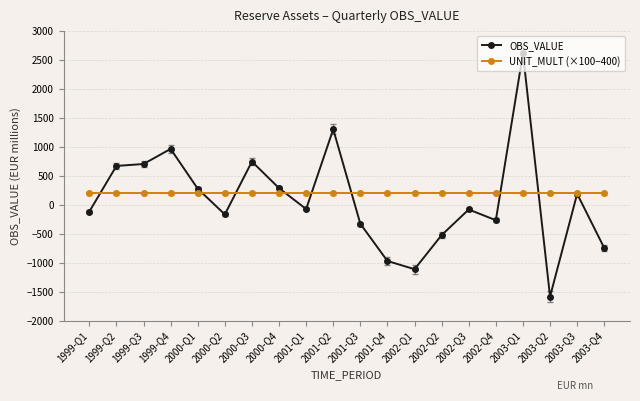

True or false: UNIT_MULT (×100−400) and OBS_VALUE intersect in this chart.

True